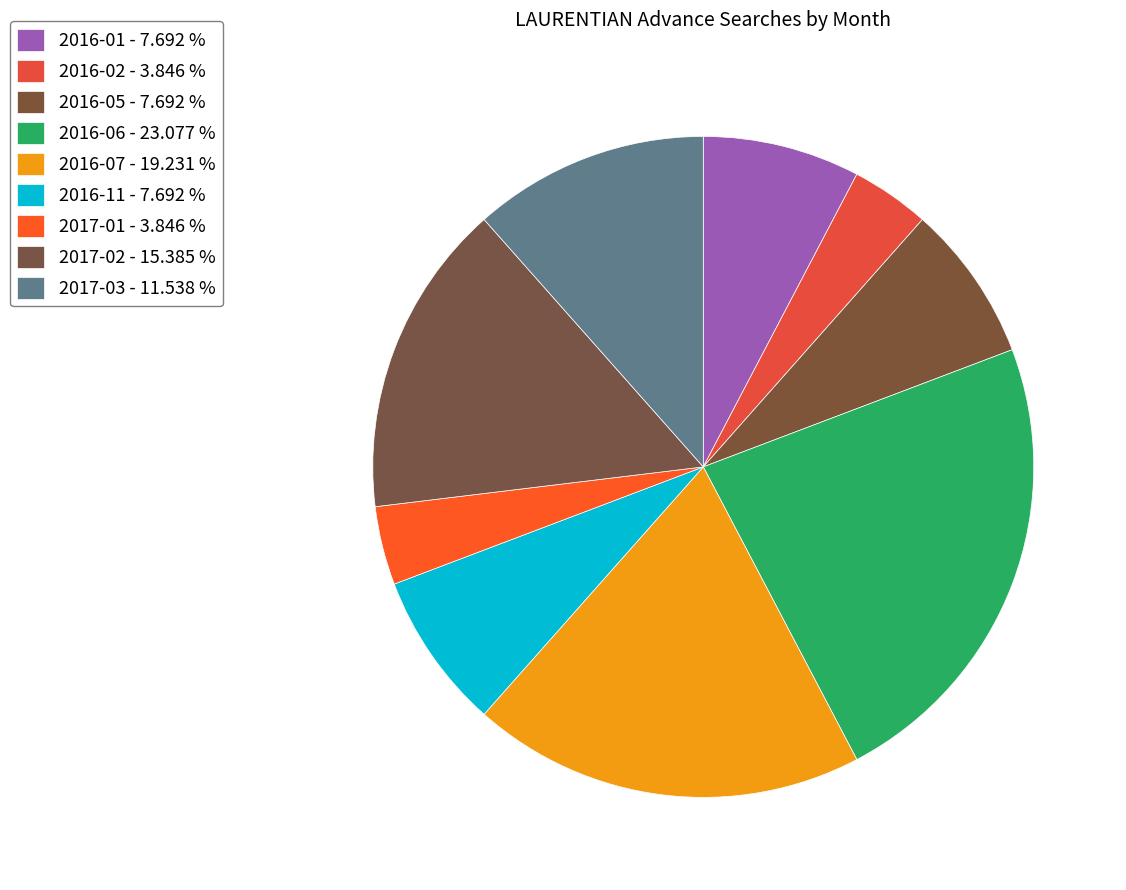

How many segments does this pie chart have?

9